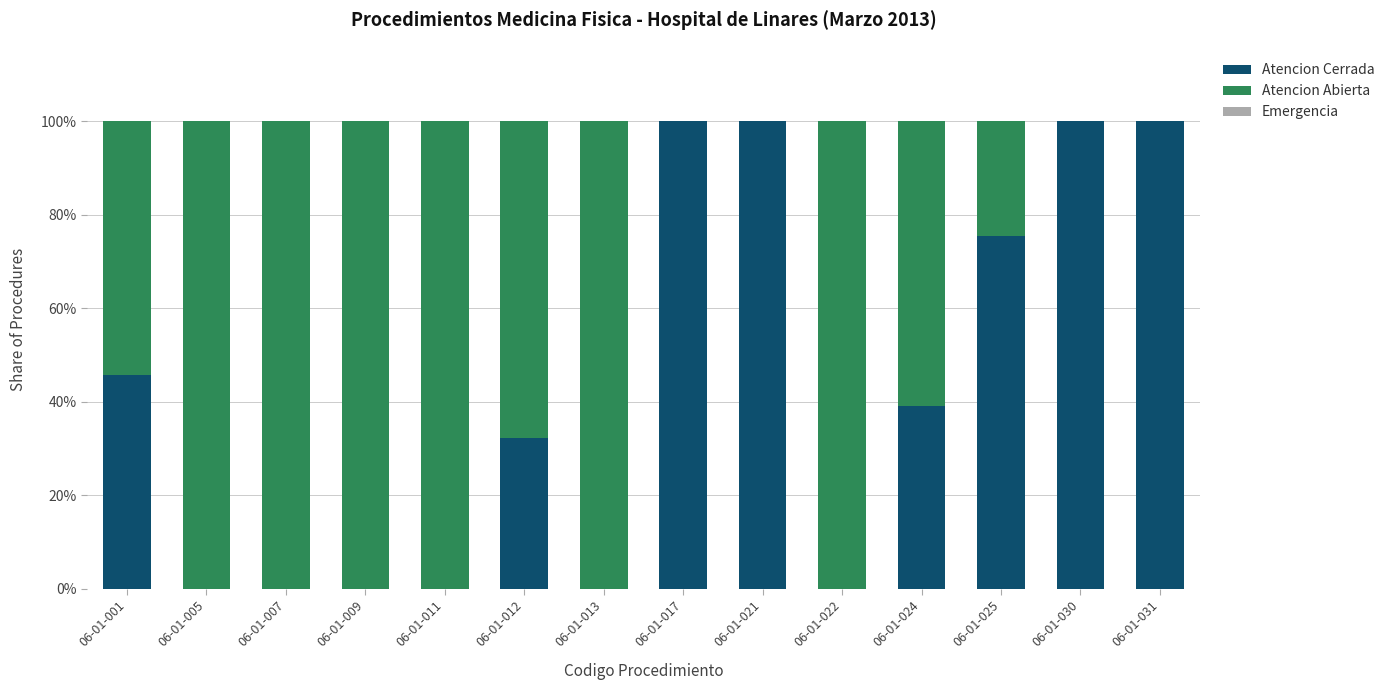

What is the total value across all series at 06-01-031?

100.0